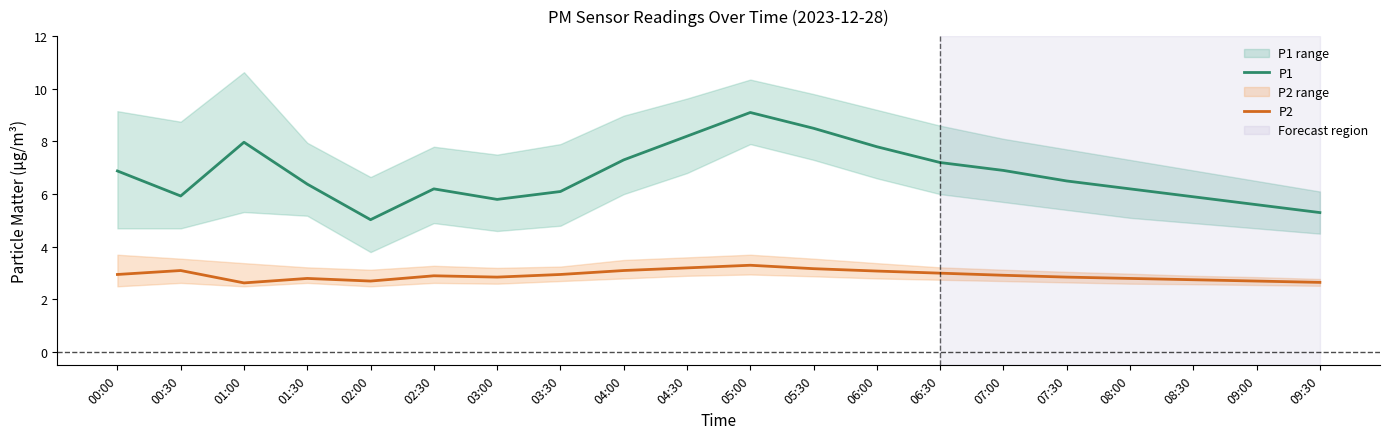

Which series has the largest total across all categories?

P1